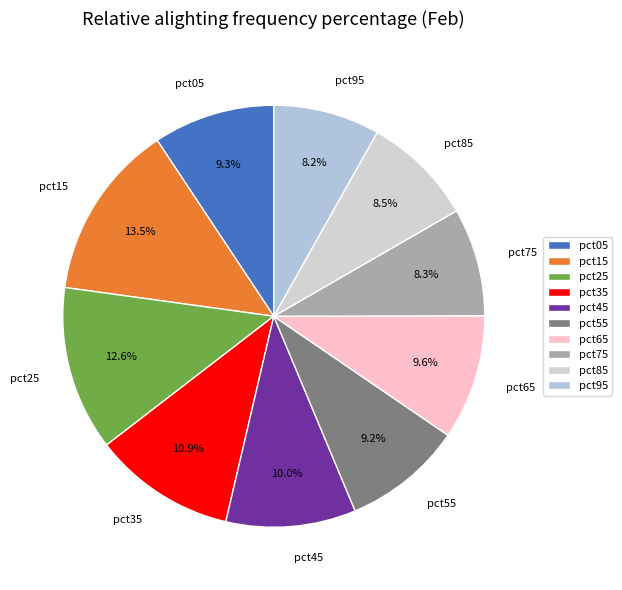

Do pct65 and pct15 together represent more than half of the pie?

No